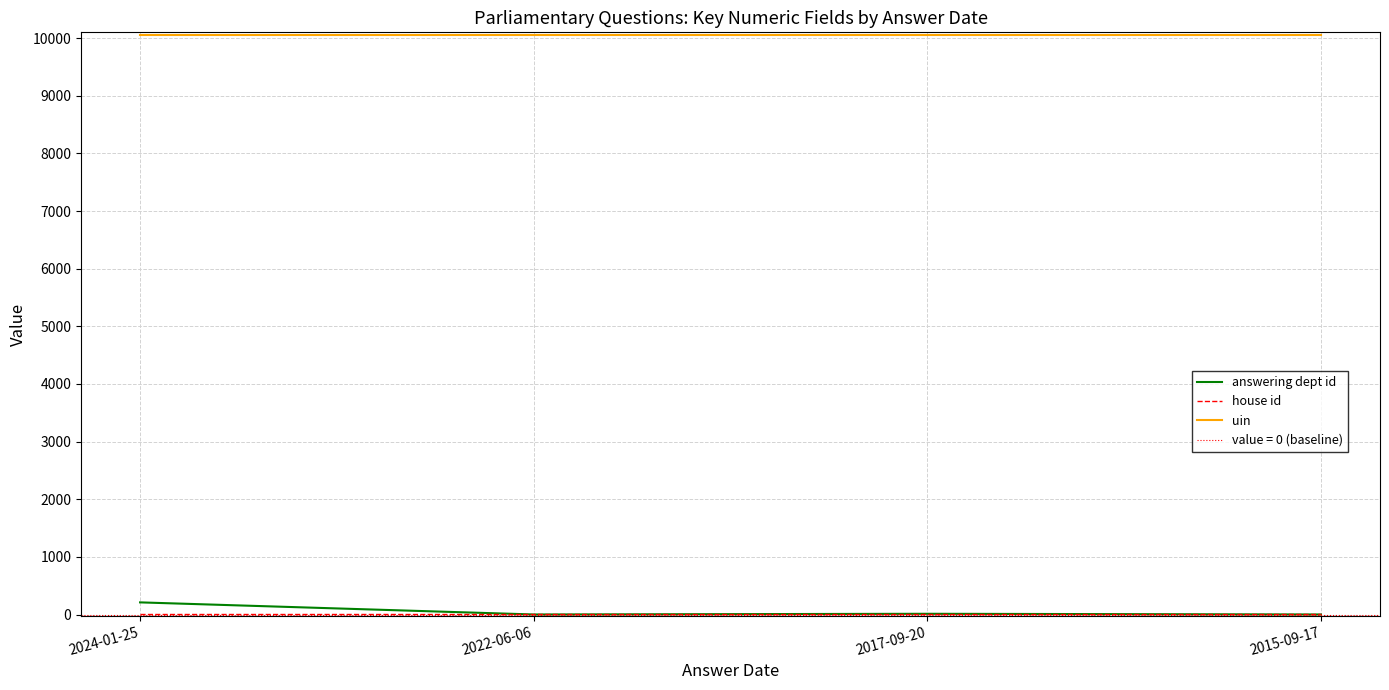

At which label is uin closest to 10048?

2024-01-25